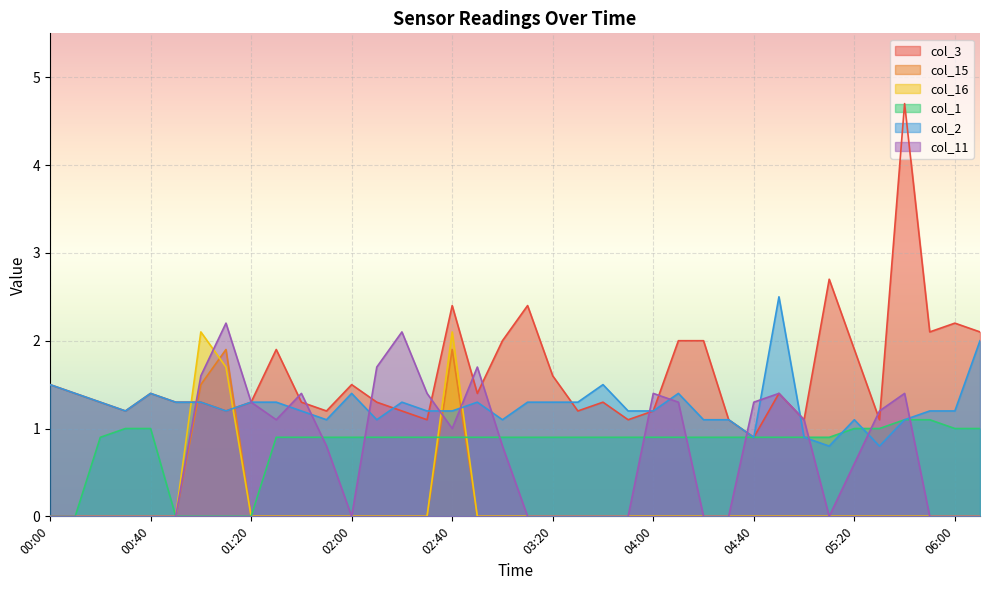

How many interior local peaks does the col_3 series have?

10